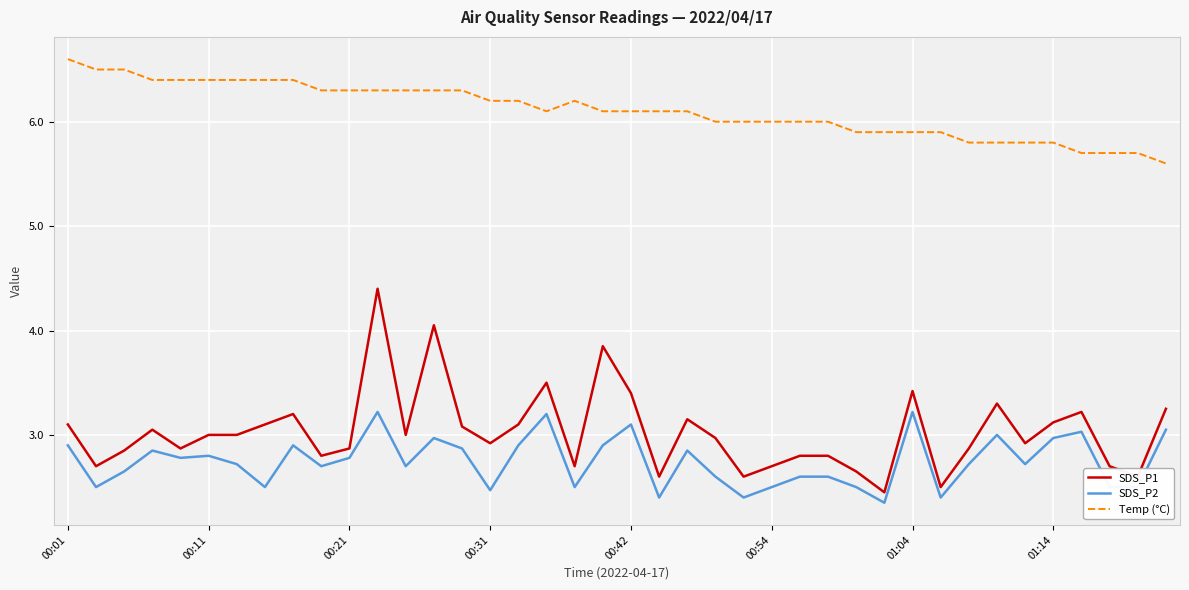

What are all the series names shown in the legend?

SDS_P1, SDS_P2, Temp (°C)